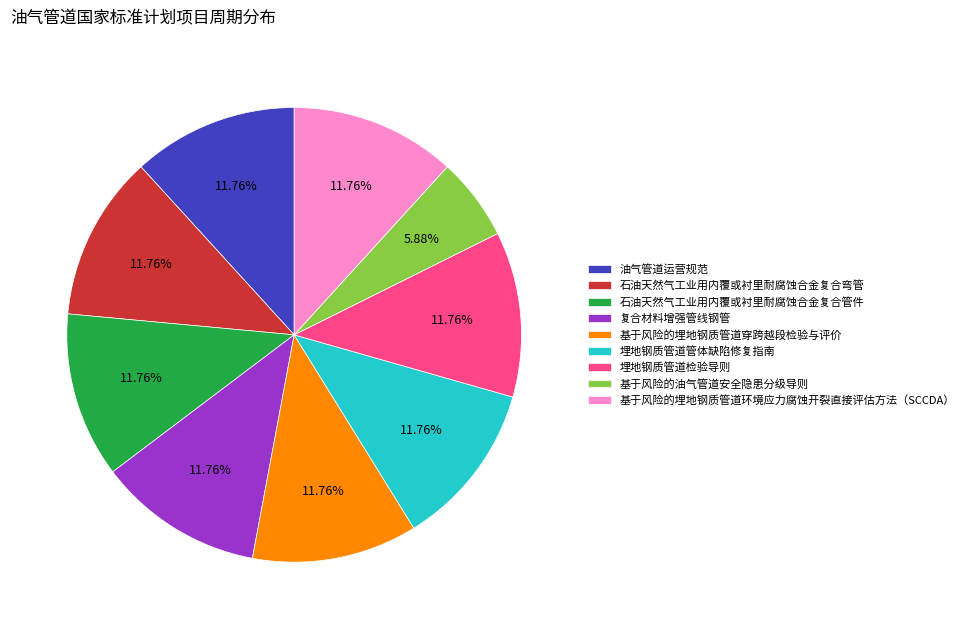

Which category has the smallest portion of the pie?

基于风险的油气管道安全隐患分级导则